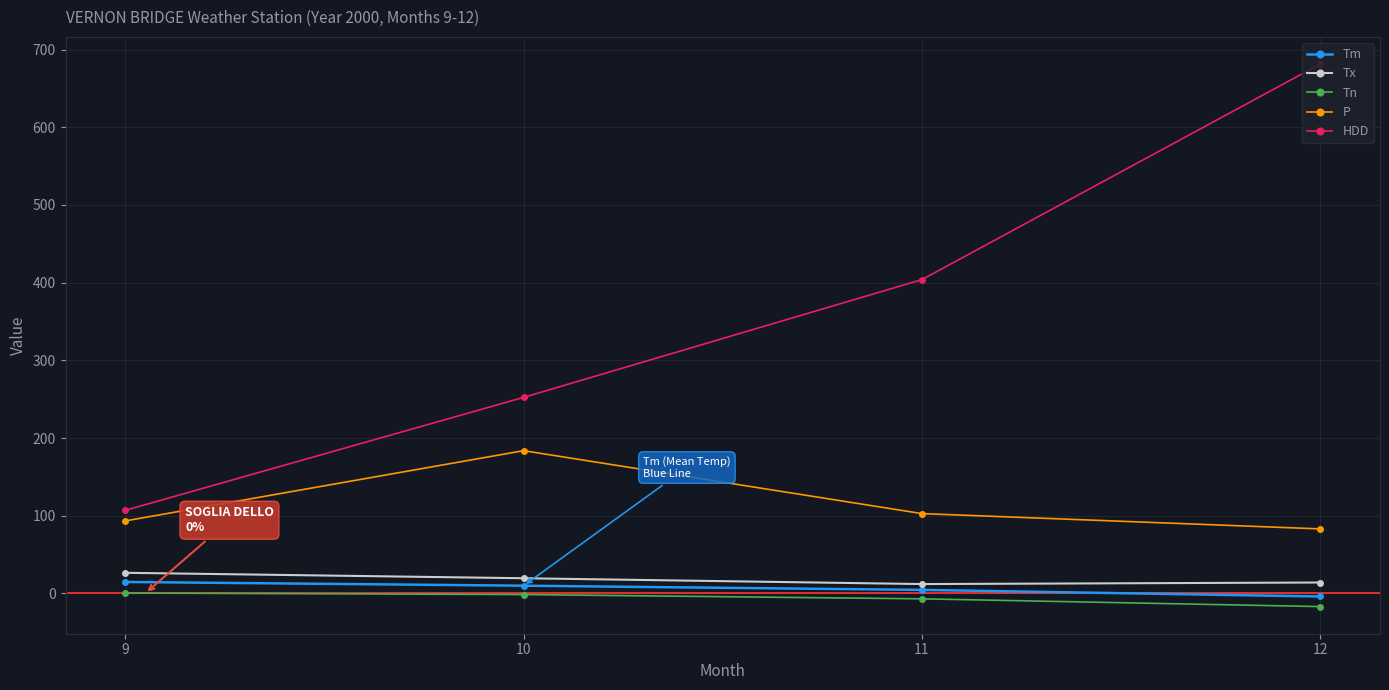

The HDD series shows 168.2 at 12. True or false?

False